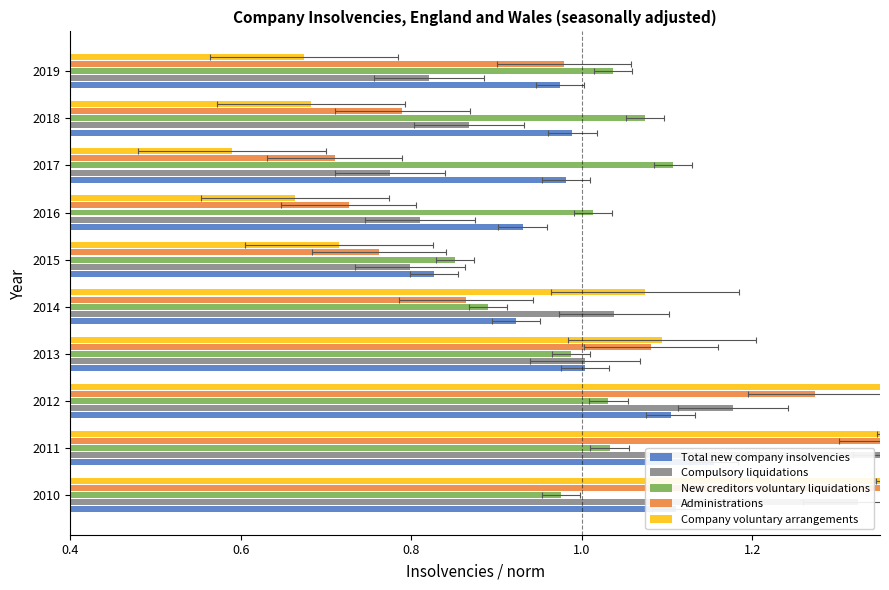

What are all the series names shown in the legend?

Total new company insolvencies, Compulsory liquidations, New creditors voluntary liquidations, Administrations, Company voluntary arrangements